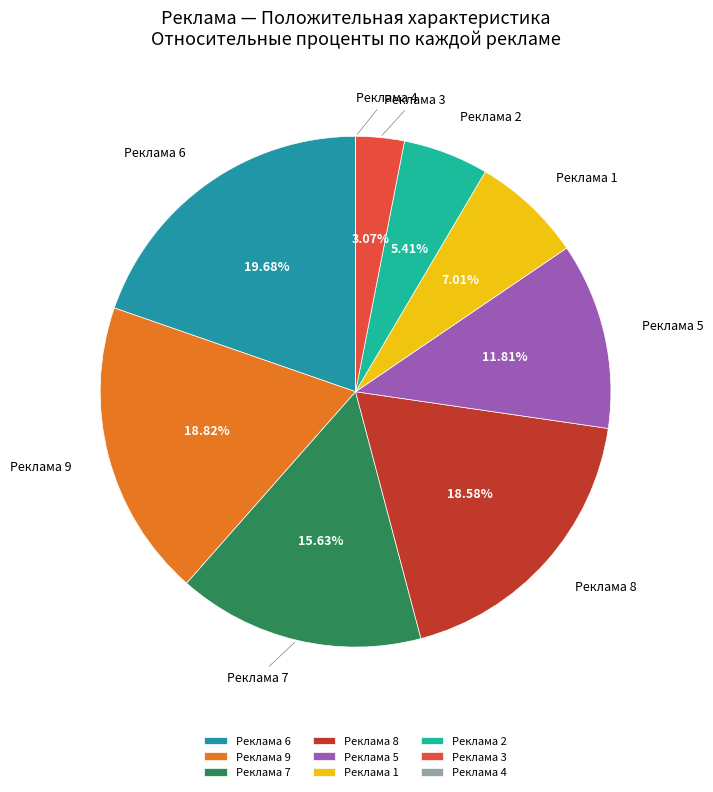

What is the ratio of the value at Реклама 2 to the value at Реклама 3?

1.8